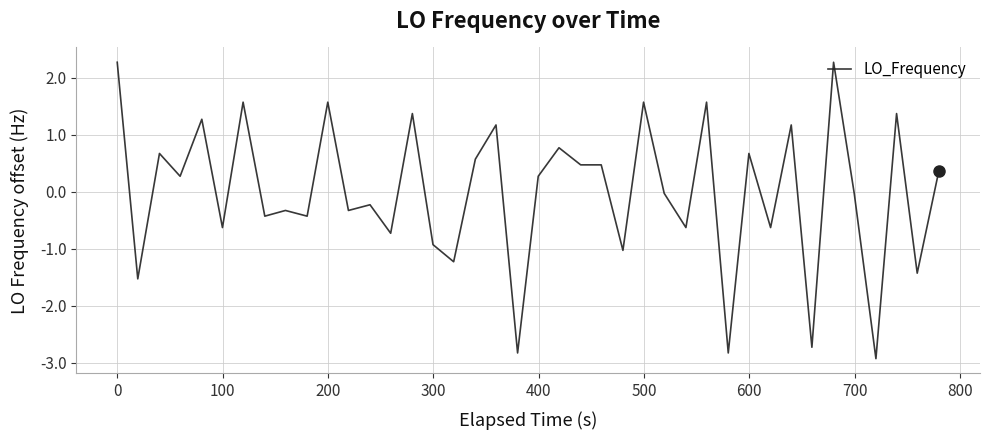

What is the difference between the maximum and minimum values?

5.2